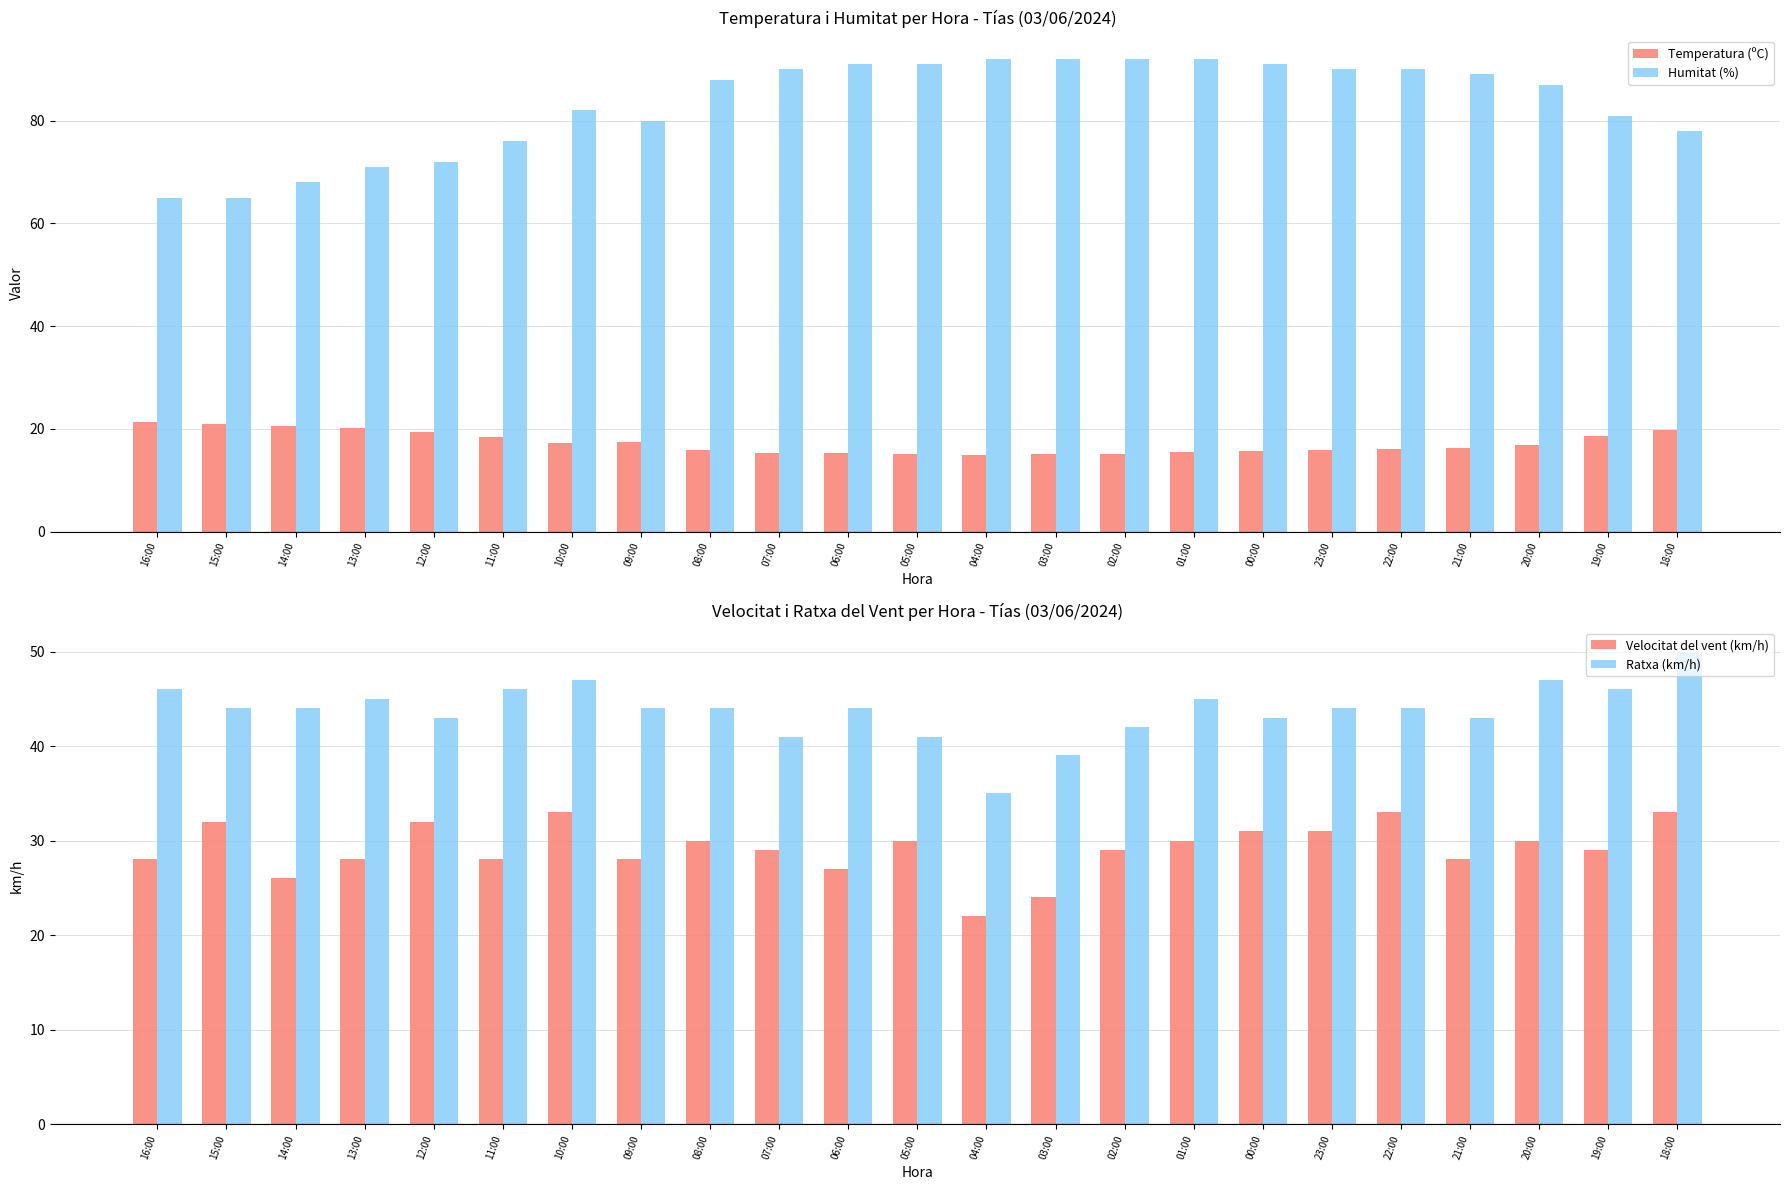

Is the value of Humitat (%) at 14:00 greater than the value of Temperatura (ºC) at 01:00?

Yes